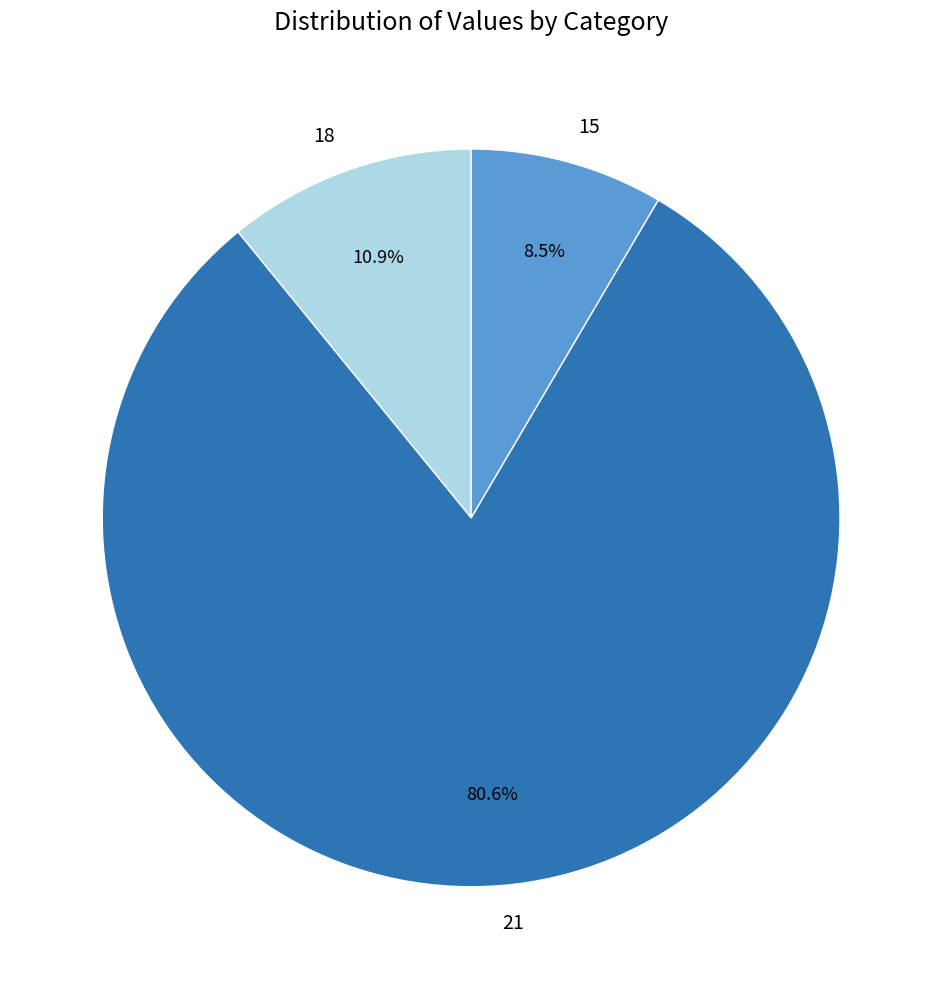

To the nearest percent, what is the difference between the 15 and 21 slice percentages?

72%